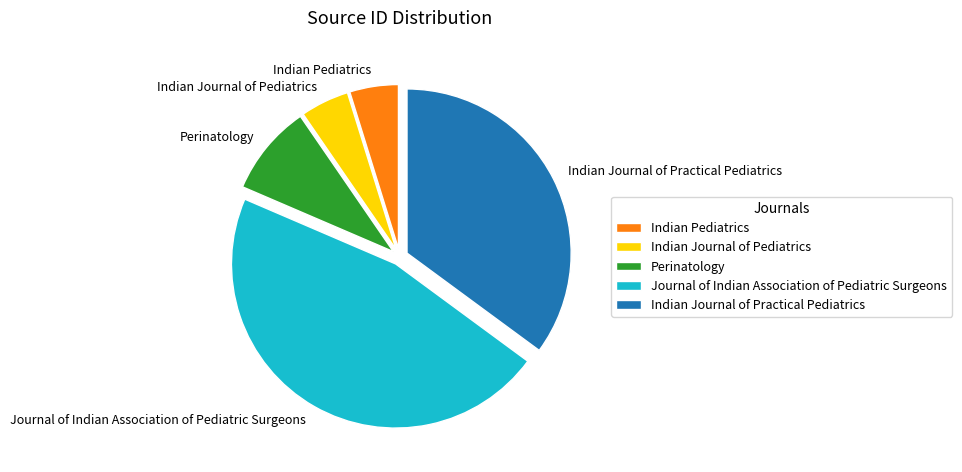

Count the number of slices in the pie.

5